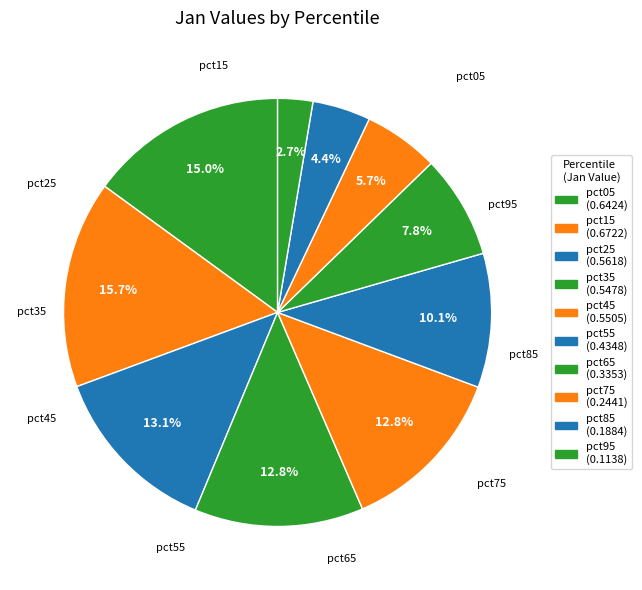

What is the smallest slice in the pie chart?

pct95